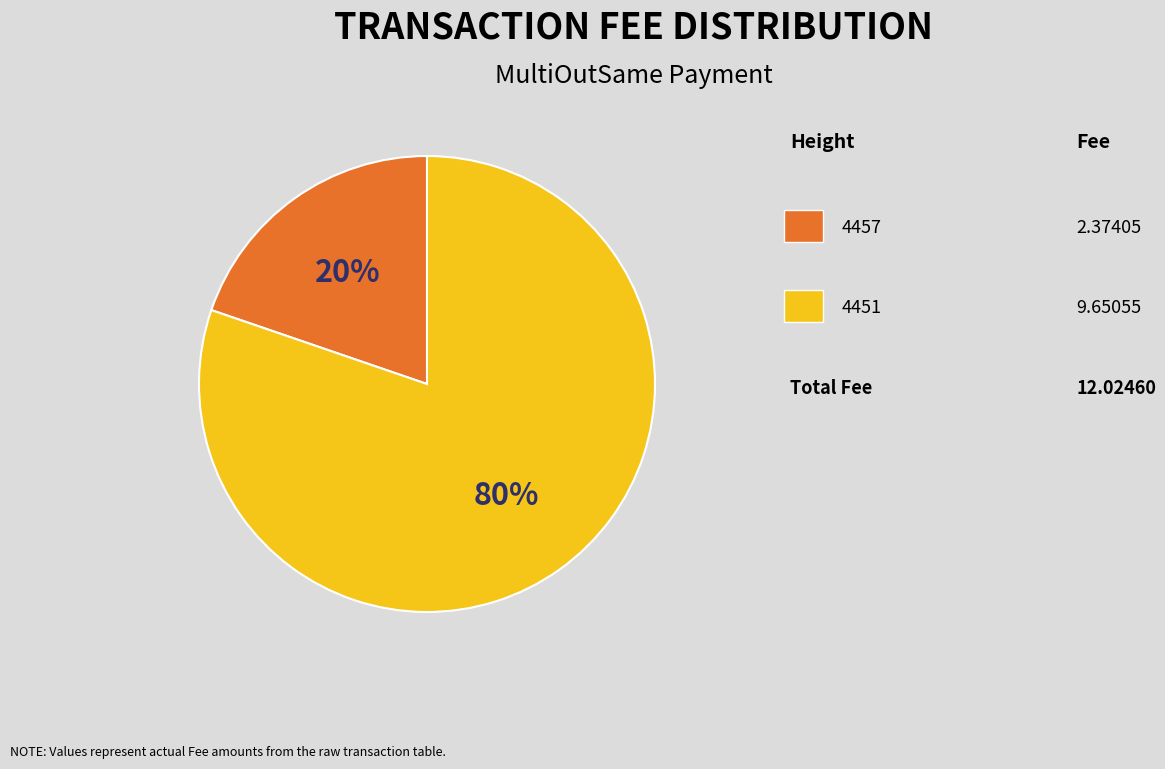

Does any single category account for the majority?

Yes